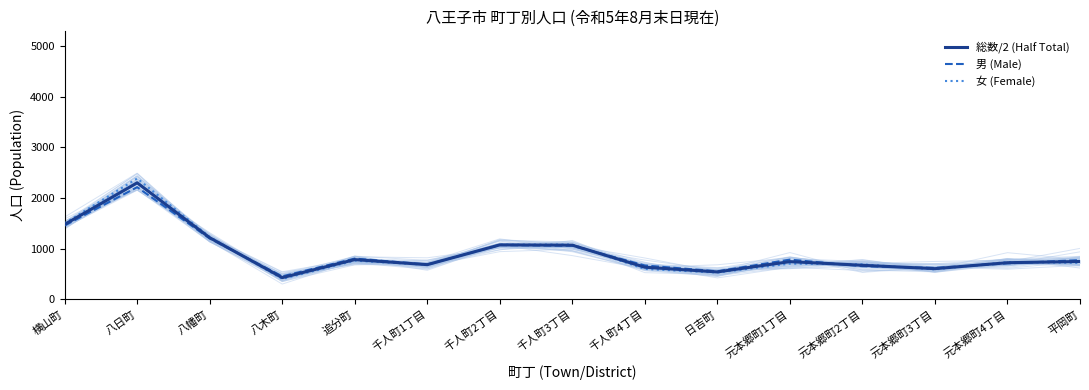

Reading left to right, extract all data points from this chart.

総数/2 (Half Total): 横山町=1479.5	八日町=2301.0	八幡町=1217.0	八木町=429.0	追分町=784.5	千人町1丁目=685.0	千人町2丁目=1075.5	千人町3丁目=1070.0	千人町4丁目=634.5	日吉町=541.5	元本郷町1丁目=745.0	元本郷町2丁目=672.5	元本郷町3丁目=606.0	元本郷町4丁目=723.5	平岡町=747.5
男 (Male): 横山町=1457.0	八日町=2215.0	八幡町=1202.0	八木町=454.0	追分町=805.0	千人町1丁目=689.0	千人町2丁目=1071.0	千人町3丁目=1058.0	千人町4丁目=669.0	日吉町=554.0	元本郷町1丁目=785.0	元本郷町2丁目=654.0	元本郷町3丁目=621.0	元本郷町4丁目=710.0	平岡町=775.0
女 (Female): 横山町=1502.0	八日町=2387.0	八幡町=1232.0	八木町=404.0	追分町=764.0	千人町1丁目=681.0	千人町2丁目=1080.0	千人町3丁目=1082.0	千人町4丁目=600.0	日吉町=529.0	元本郷町1丁目=705.0	元本郷町2丁目=691.0	元本郷町3丁目=591.0	元本郷町4丁目=737.0	平岡町=720.0